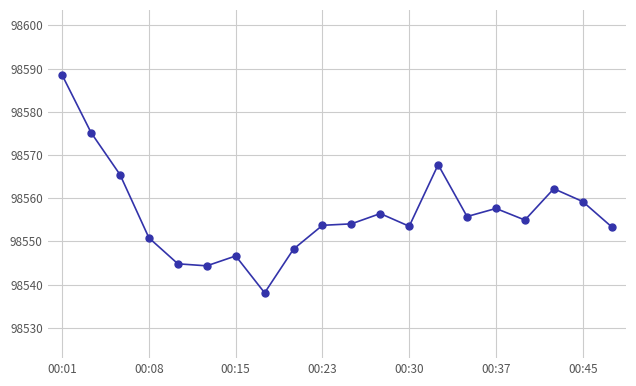

What is the value of the 16th point from the left?

98557.6